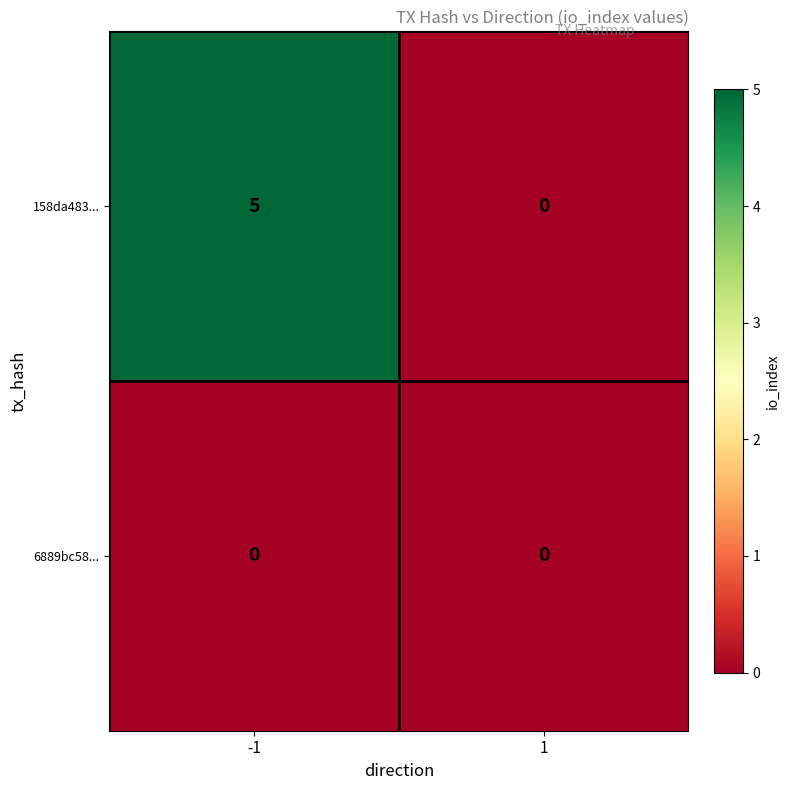

Rank the series by their maximum value, from highest to lowest.

158da483..., 6889bc58...